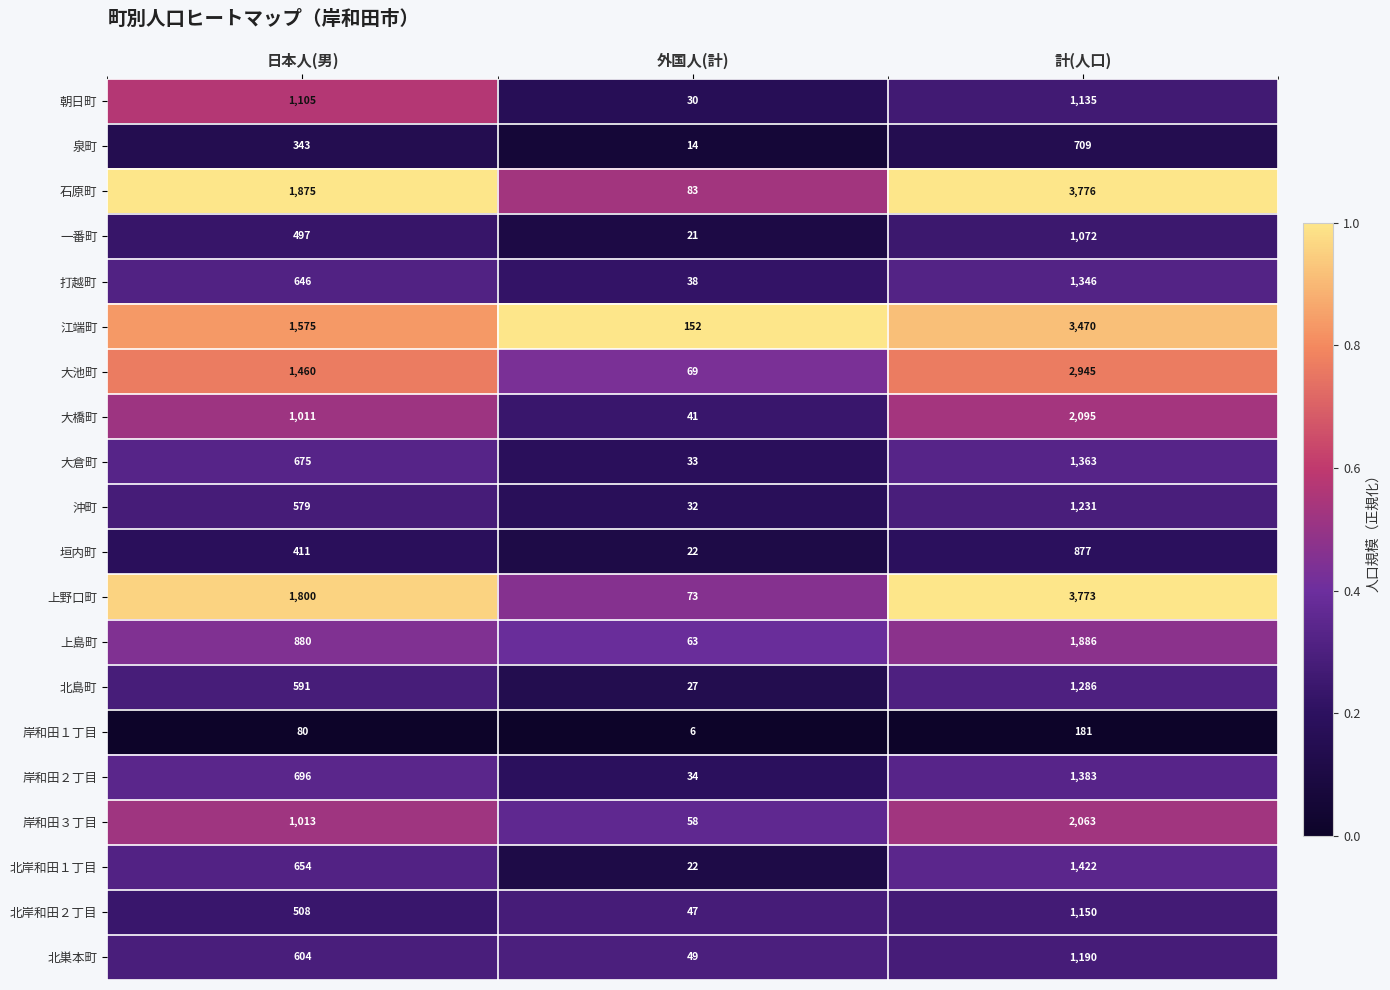

Which category has the lowest value across all series?

外国人(計)